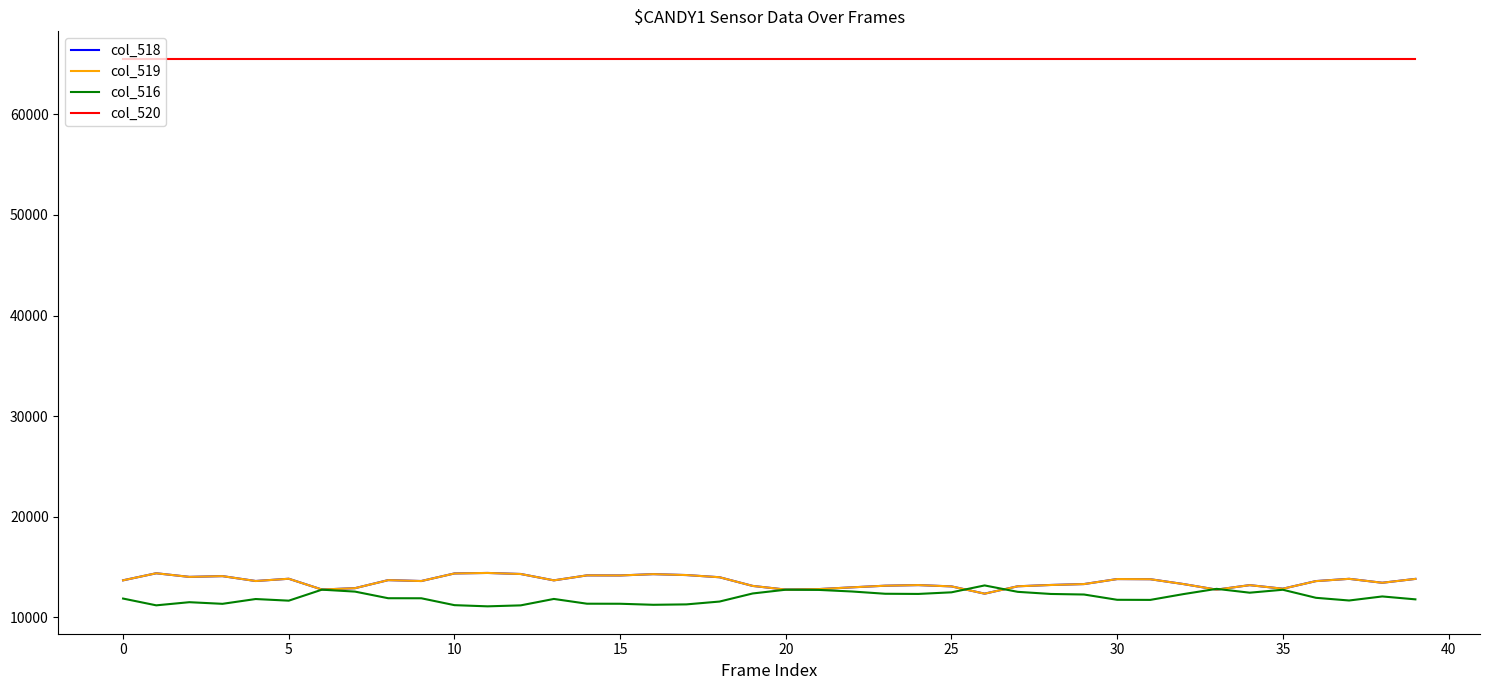

What is the maximum value shown in the chart?

65535